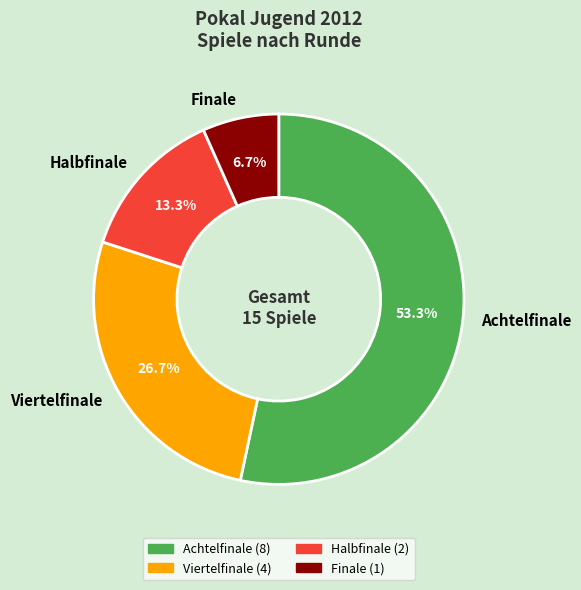

Combined, do Halbfinale and Finale account for over 50%?

No